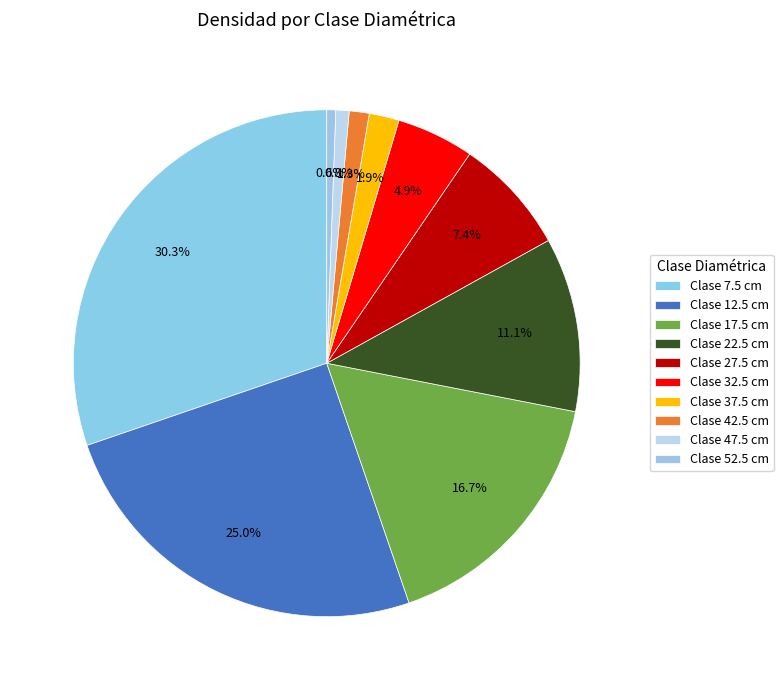

What is the largest slice in the pie chart?

Clase 7.5 cm